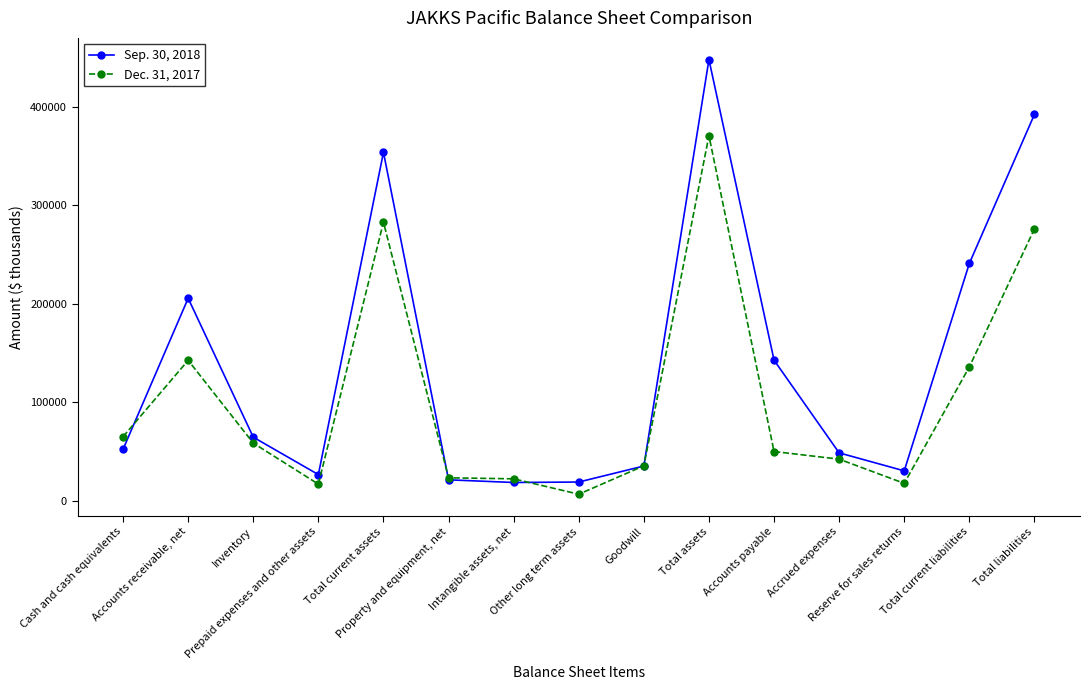

What is the maximum value shown in the chart?

447591